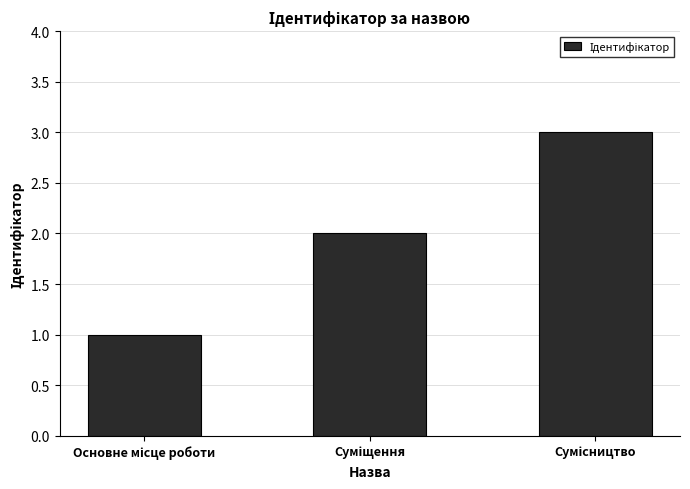

Reading right to left, extract all data points from this chart.

3	2	1